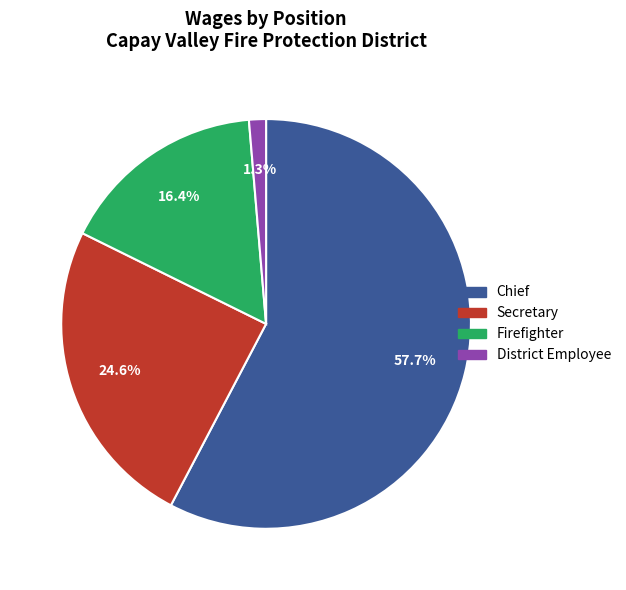

How many segments does this pie chart have?

4